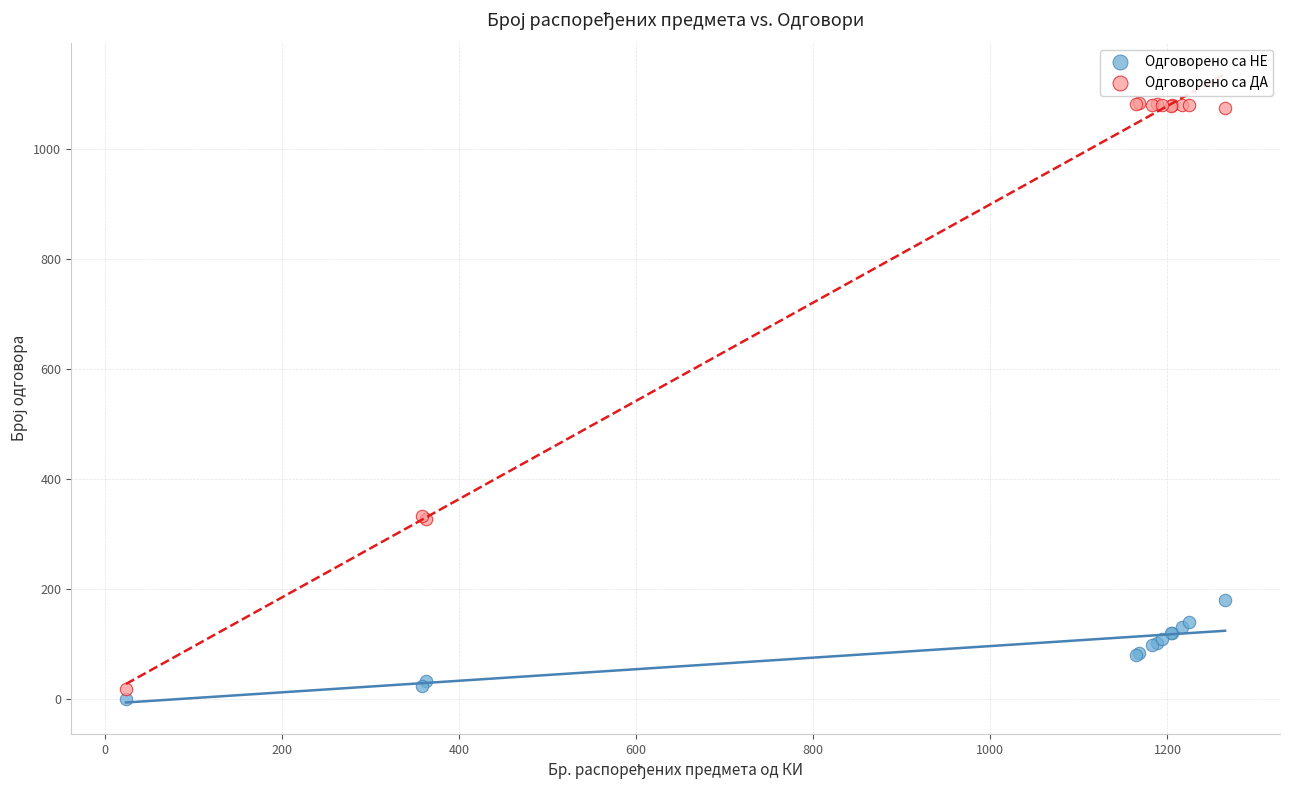

Which series has the widest spread of Y values?

Одговорено са ДА